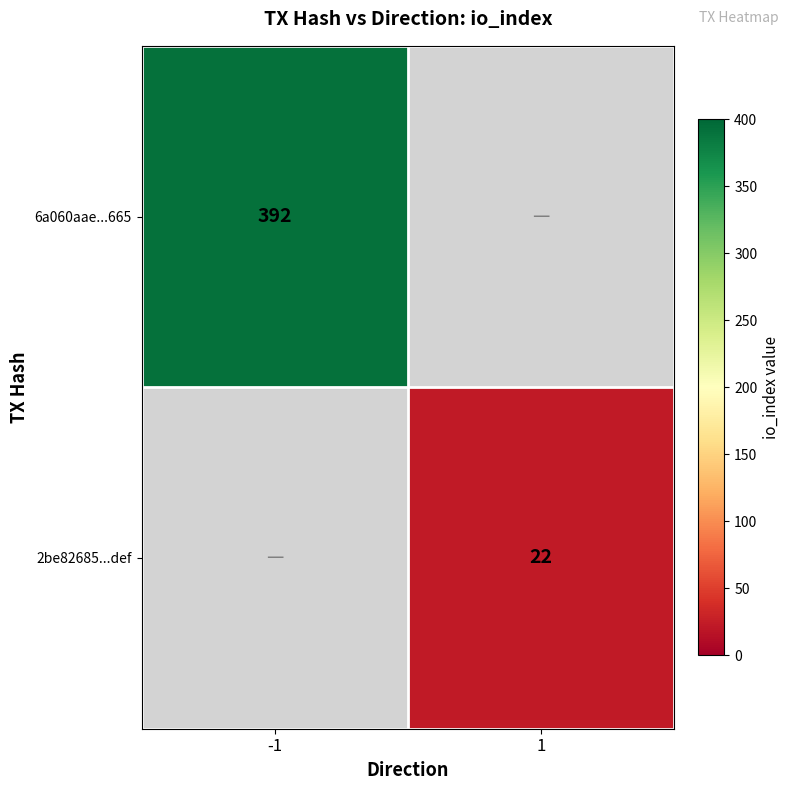

True or false: 2be82685...def has a value of 15 at 1.

False